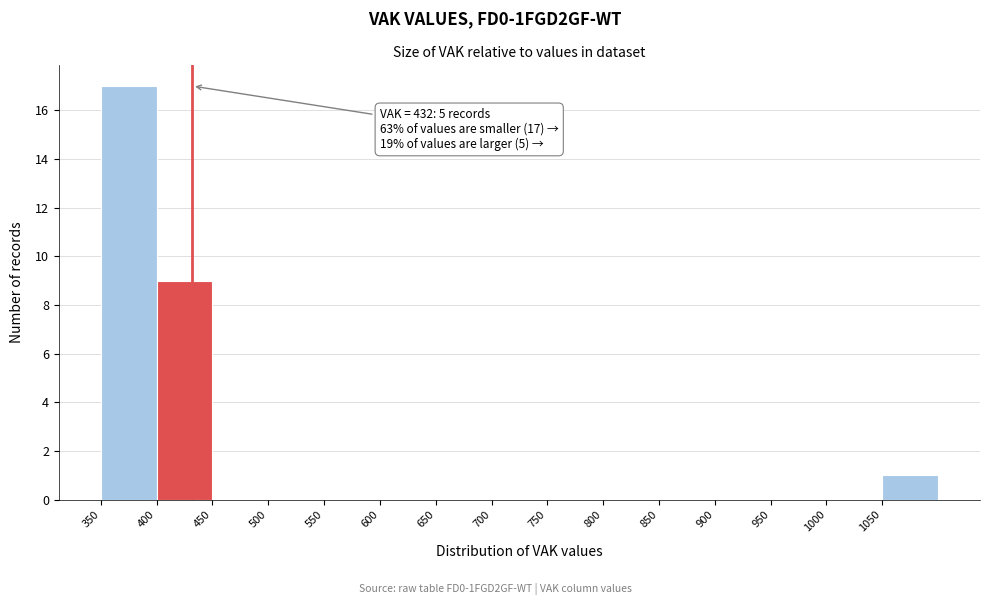

Which range on the x-axis has the tallest bar?

350 to 400